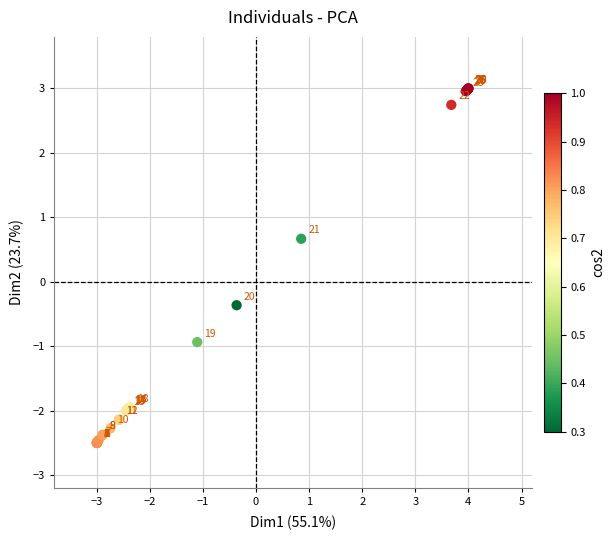

What Y value in the scatter plot is closest to 0?

-0.4